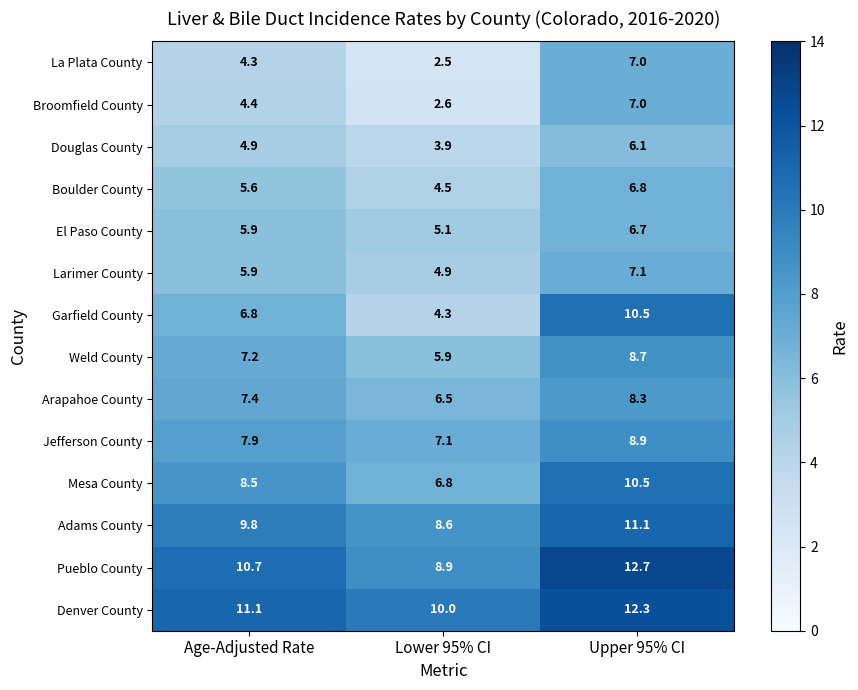

Which label corresponds to the largest value in the chart?

Upper 95% CI